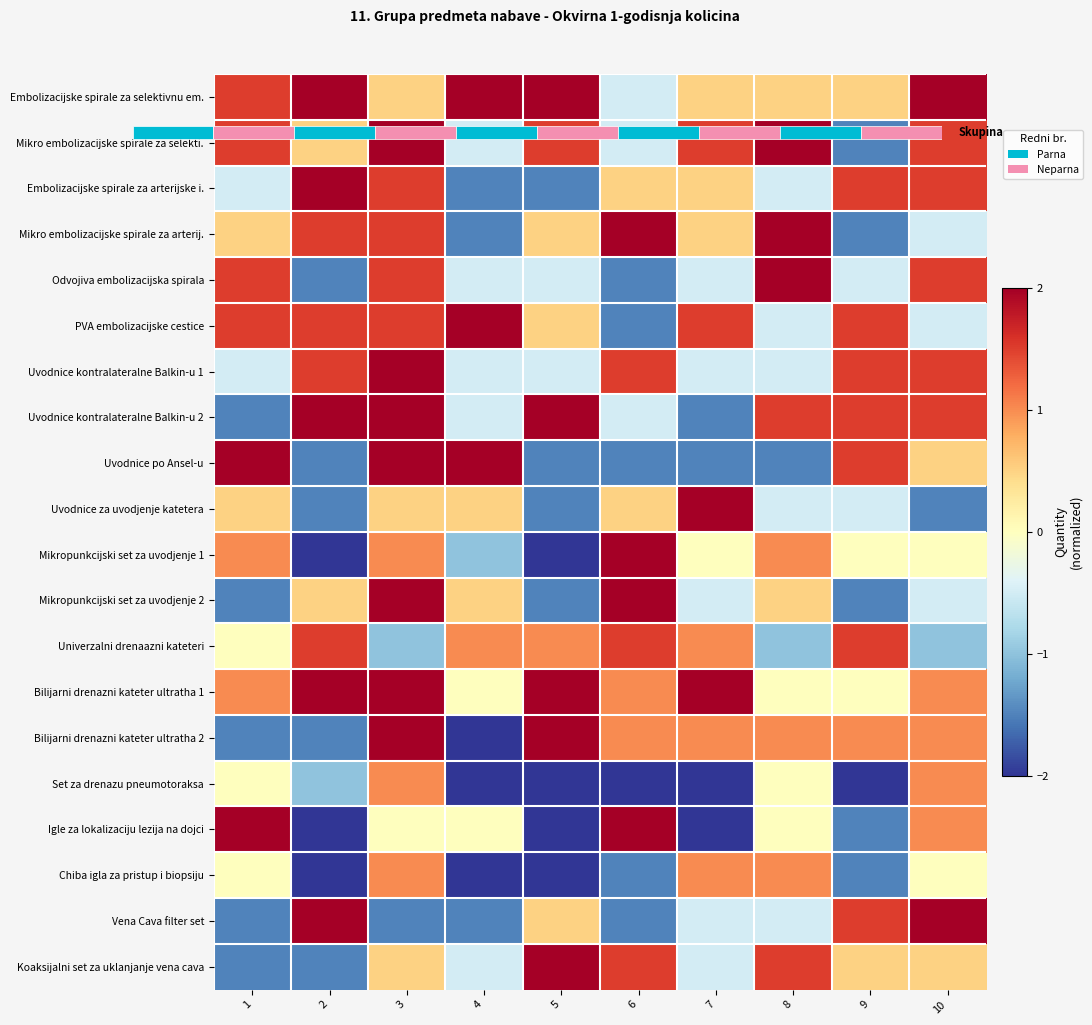

What is the sum of the Odvojiva embolizacijska spirala values at 4 and 8?

1.5